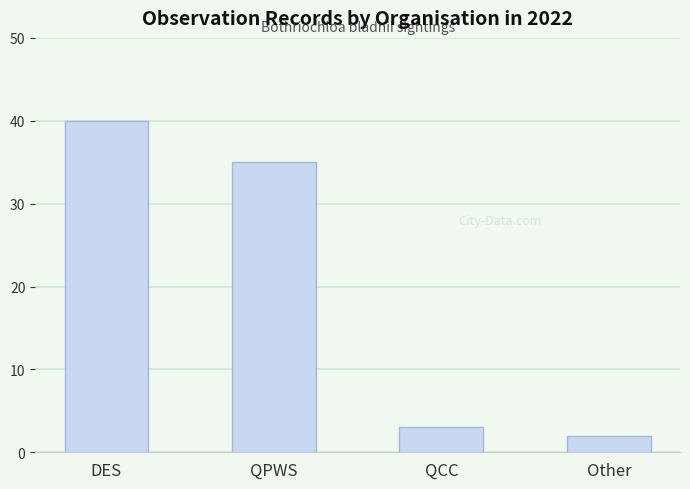

Which category has the highest value across all series?

DES